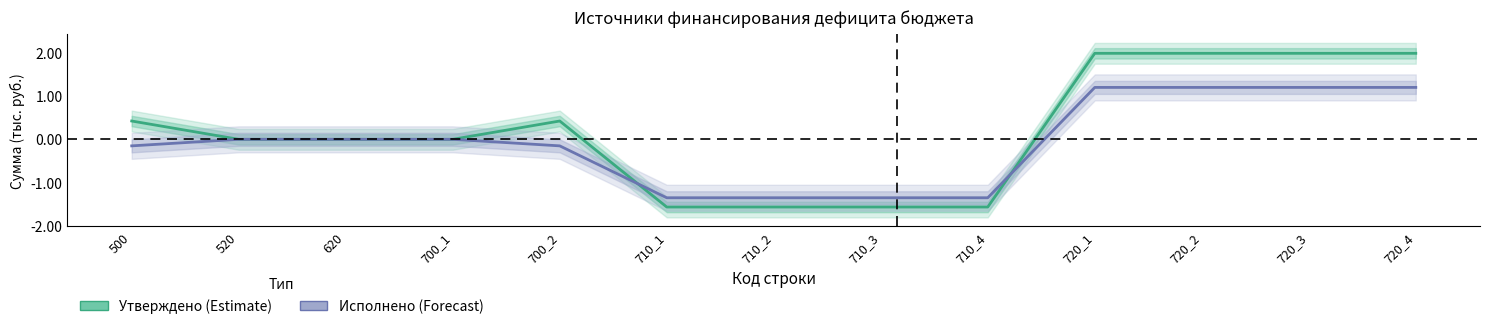

Rank the series by their maximum value, from lowest to highest.

Исполнено (консол. бюджет), Утверждено (консол. бюджет)